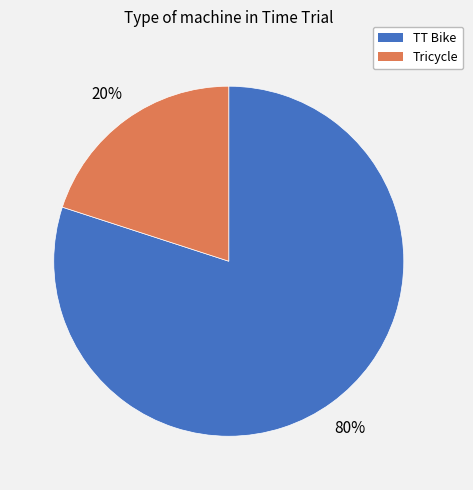

True or false: Tricycle accounts for 29% of the total.

False